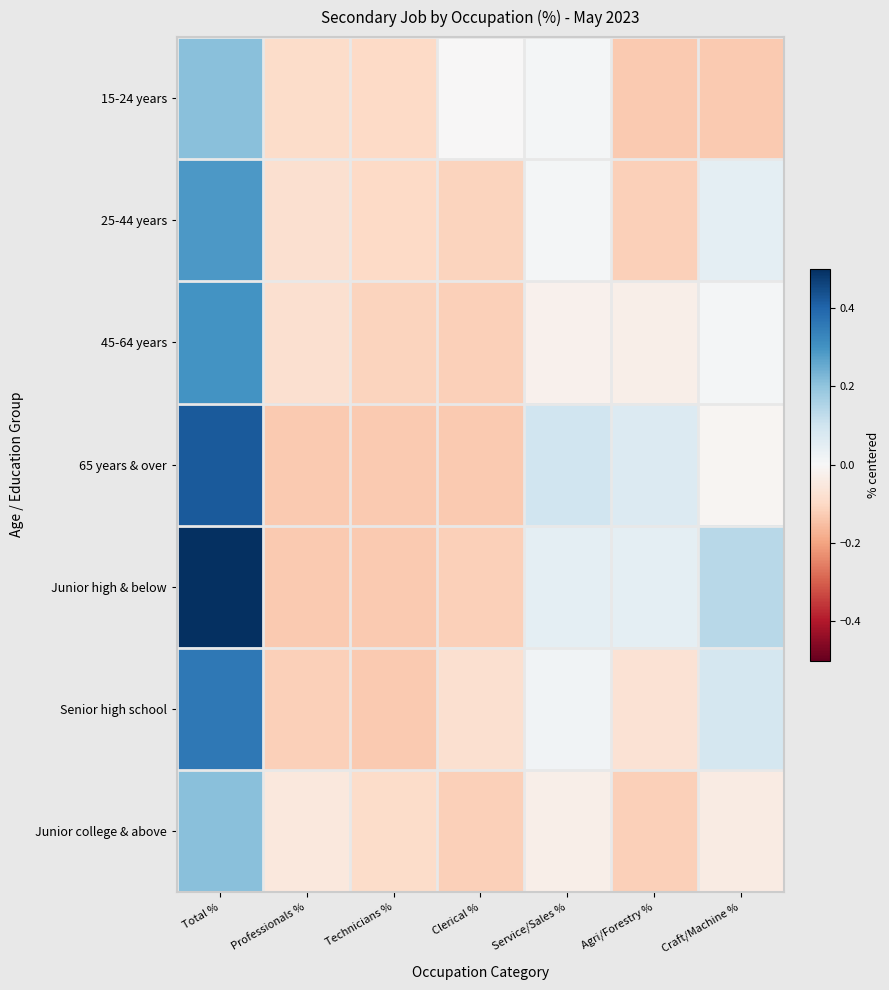

What is the spread (max minus min) of values at Craft/Machine %?

0.3